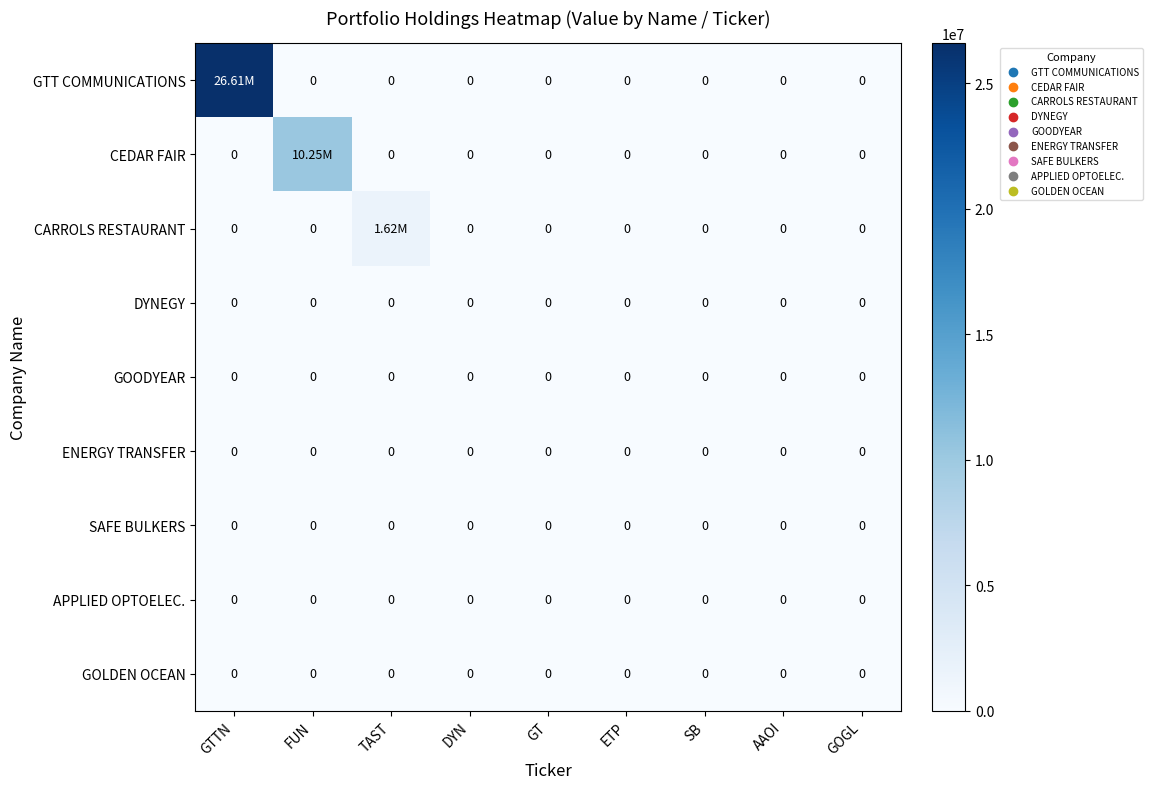

At which label is APPLIED OPTOELEC. closest to 0?

GTTN